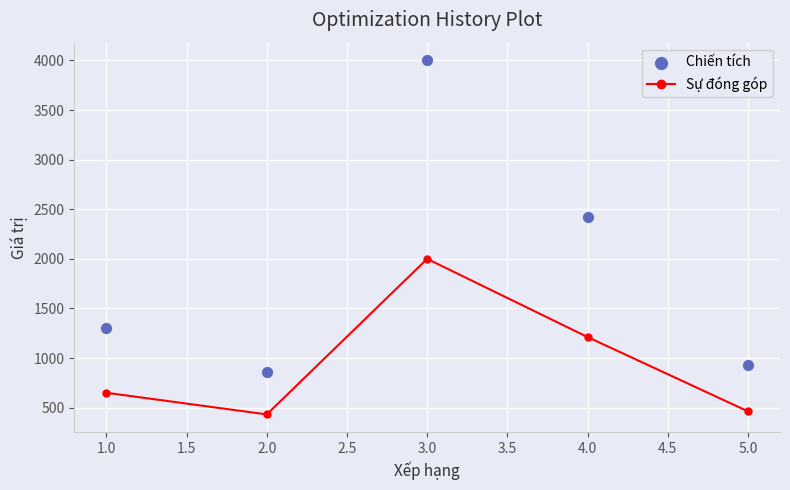

What is the minimum value for Sự đóng góp?

432